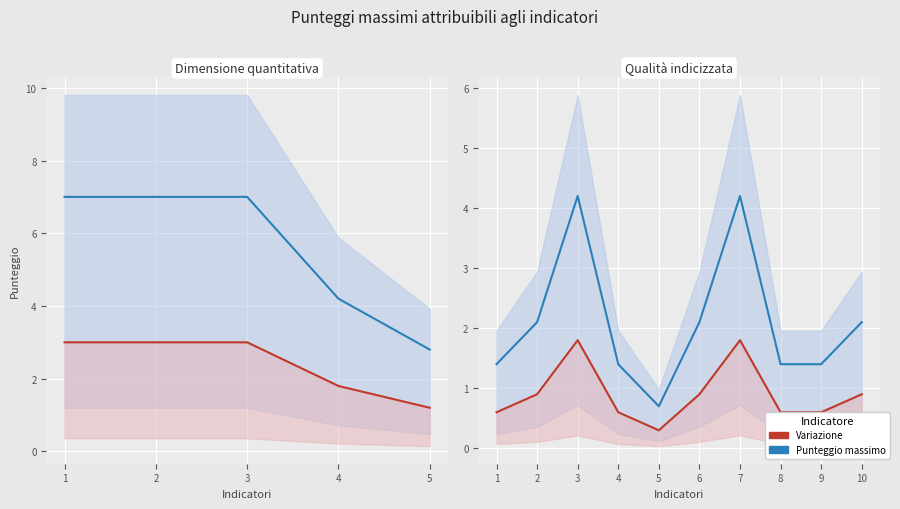

How many lines are shown in the chart?

2